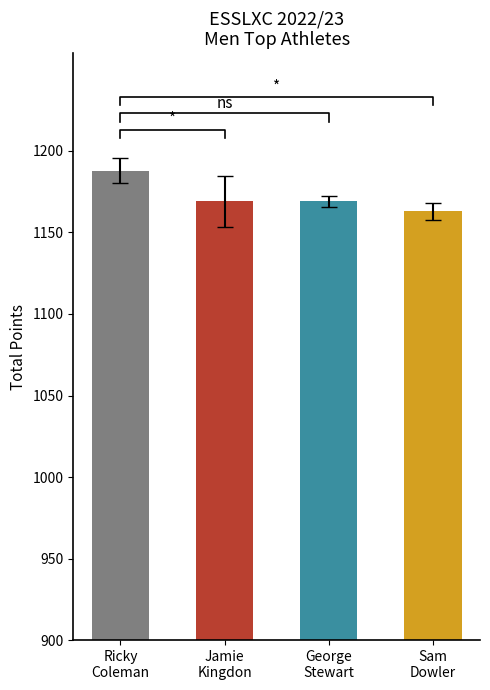

Which series has the widest spread of Y values?

1